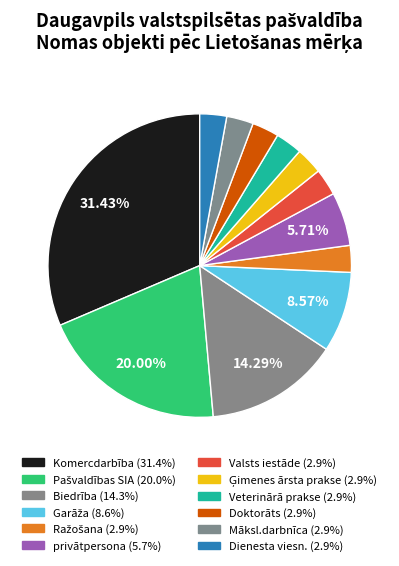

Count the number of slices in the pie.

12